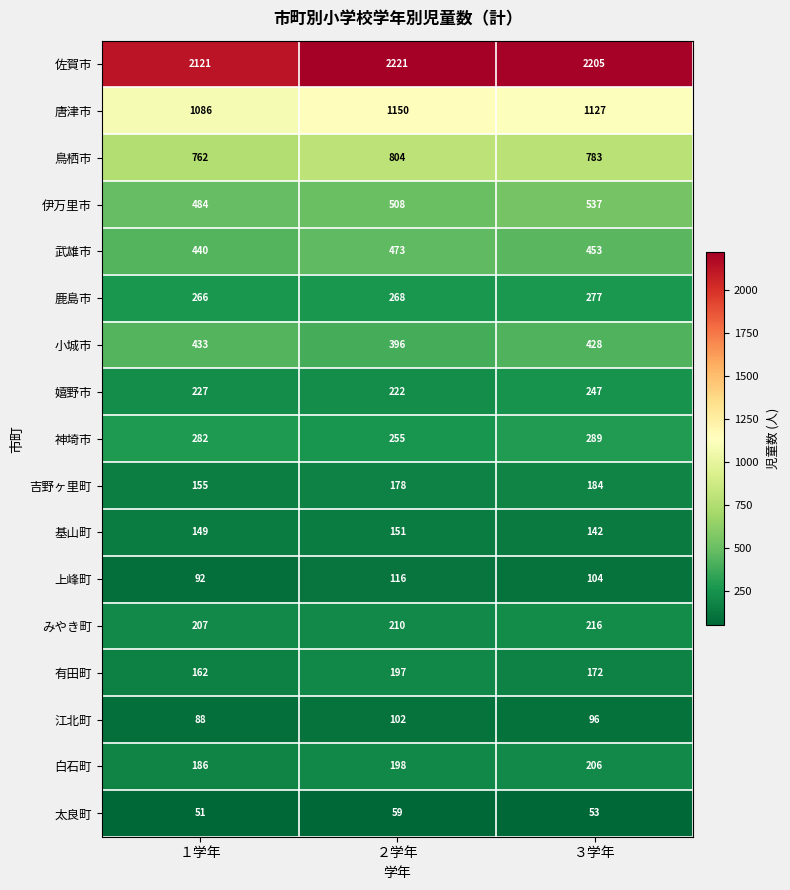

Rank the series at ２学年 from highest to lowest value.

佐賀市, 唐津市, 鳥栖市, 伊万里市, 武雄市, 小城市, 鹿島市, 神埼市, 嬉野市, みやき町, 白石町, 有田町, 吉野ヶ里町, 基山町, 上峰町, 江北町, 太良町